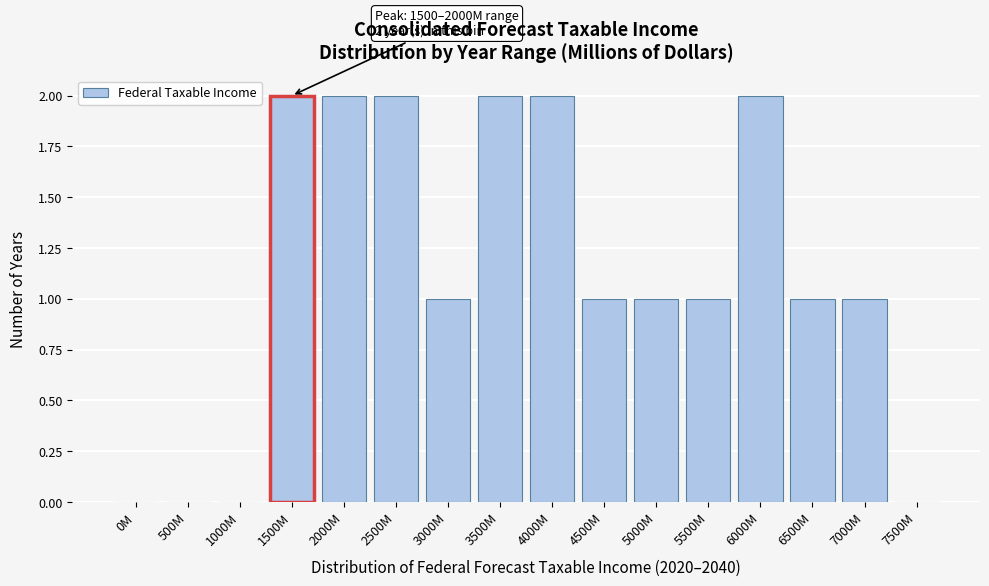

Reading right to left, list all the values displayed in this chart.

7500M=0	7000M=1	6500M=1	6000M=2	5500M=1	5000M=1	4500M=1	4000M=2	3500M=2	3000M=1	2500M=2	2000M=2	1500M=2	1000M=0	500M=0	0M=0